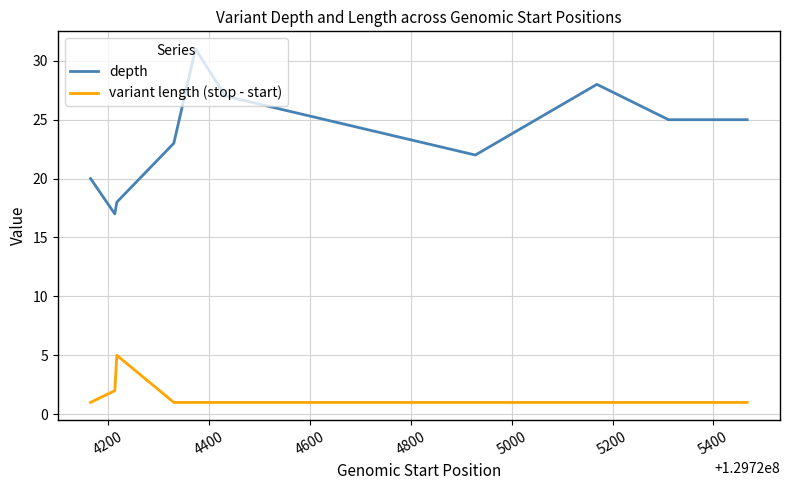

Rank the series by their maximum value, from highest to lowest.

depth, variant length (stop - start)